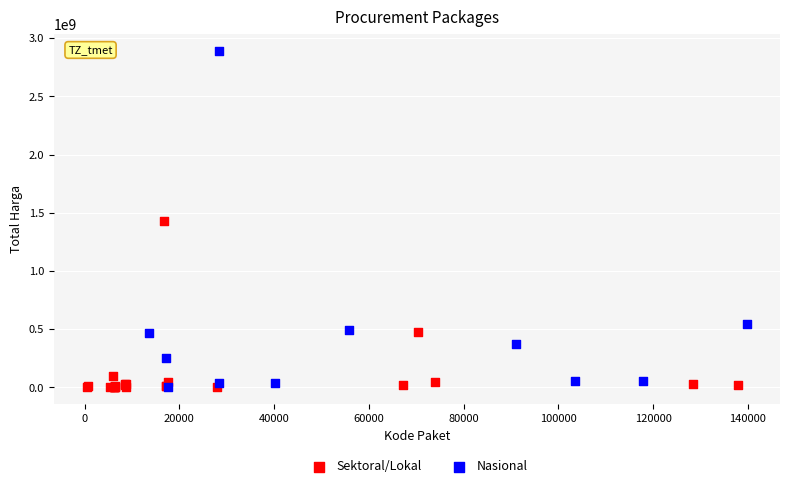

Which series contains the highest Y value?

Nasional